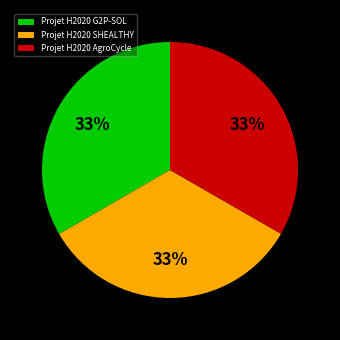

What is the ratio of the value at Projet H2020 G2P-SOL to the value at Projet H2020 AgroCycle?

1.0